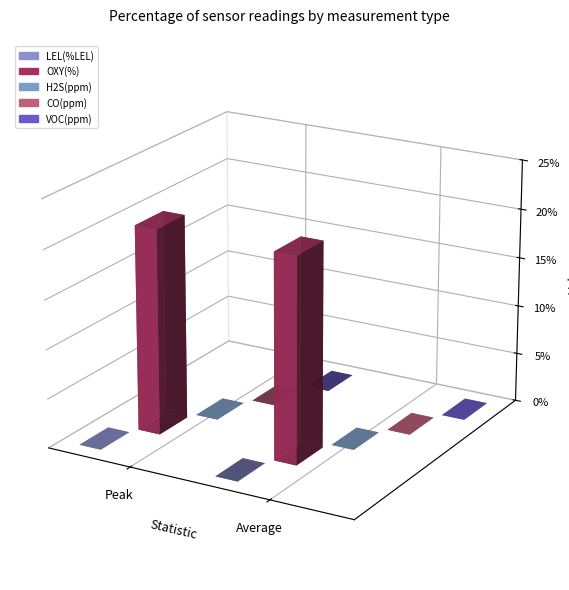

At how many categories does at least one series exceed 4?

2